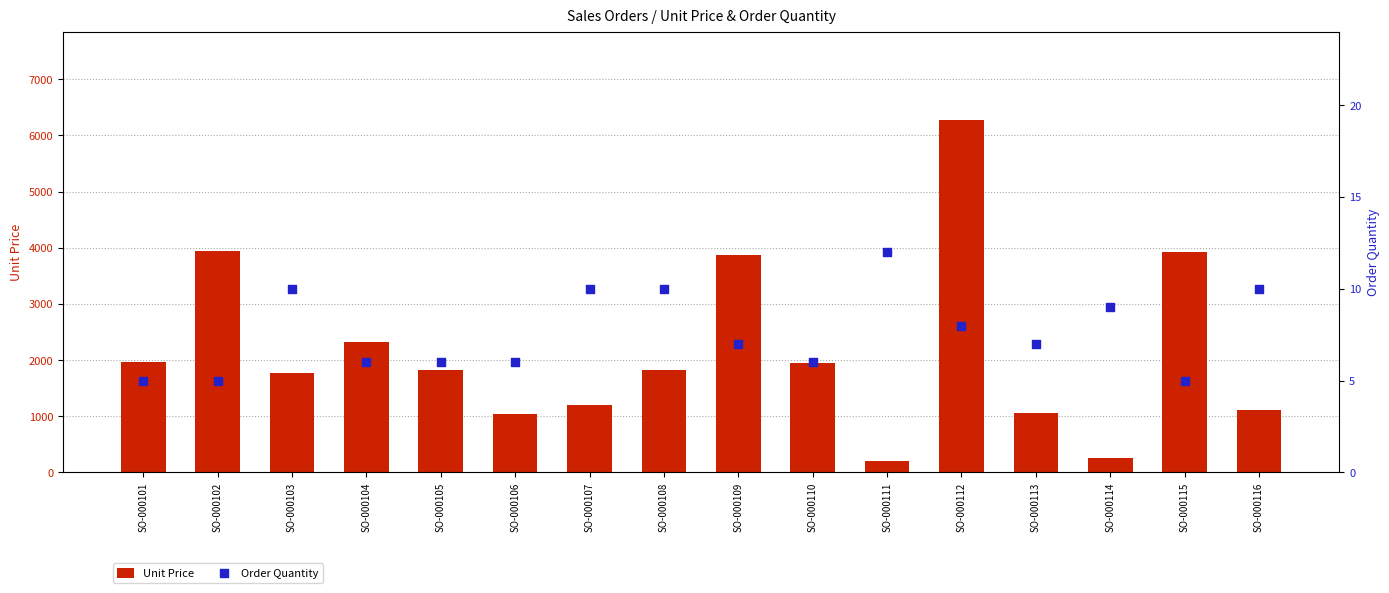

At how many categories does at least one series exceed 715?

14